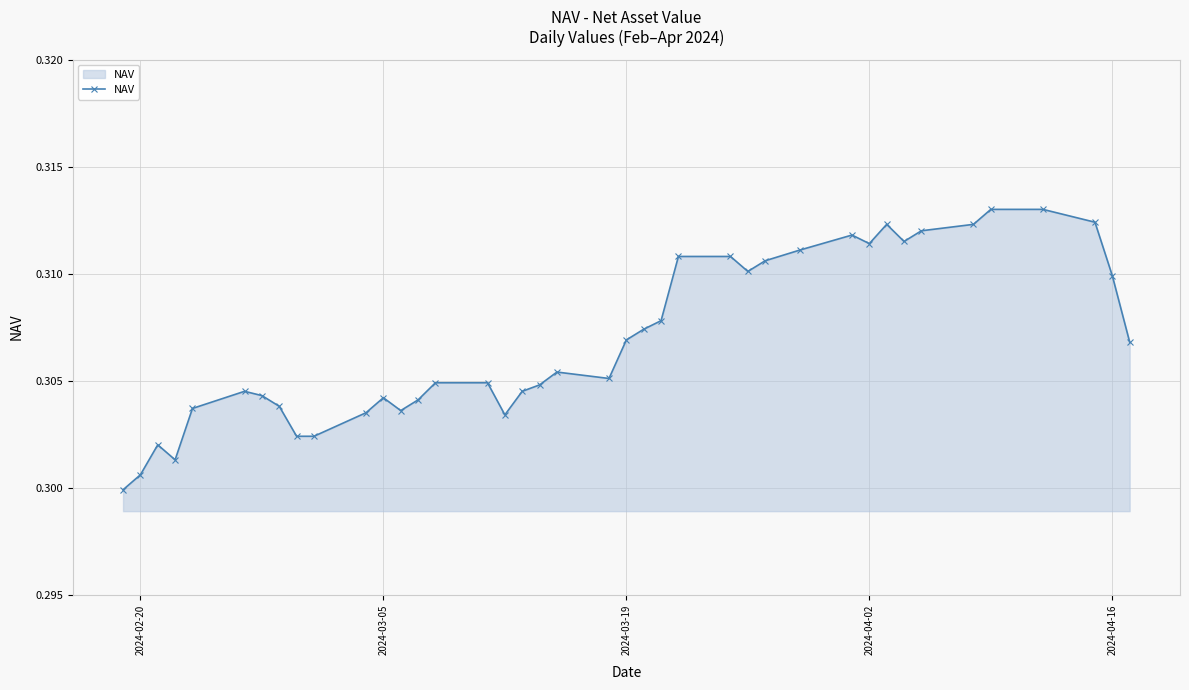

True or false: there are more than 2 points higher than both neighbors.

True